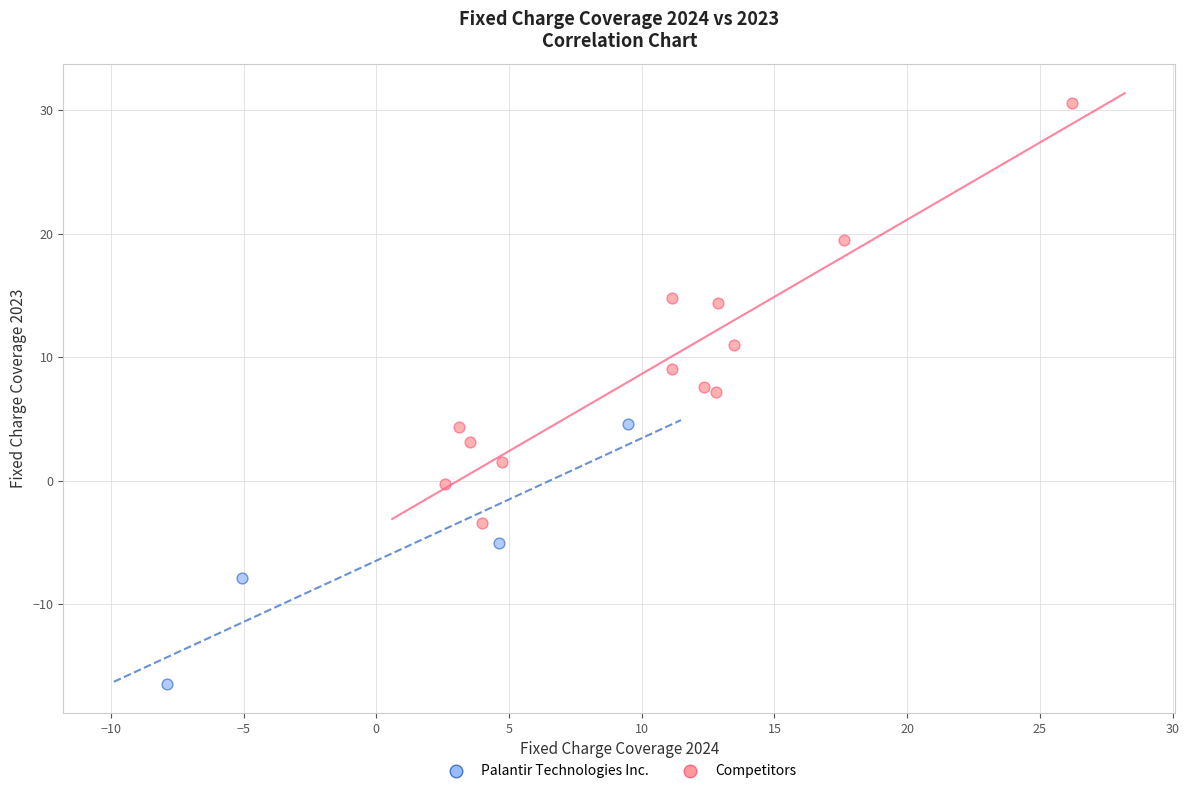

Which series has the widest spread of Y values?

Competitors